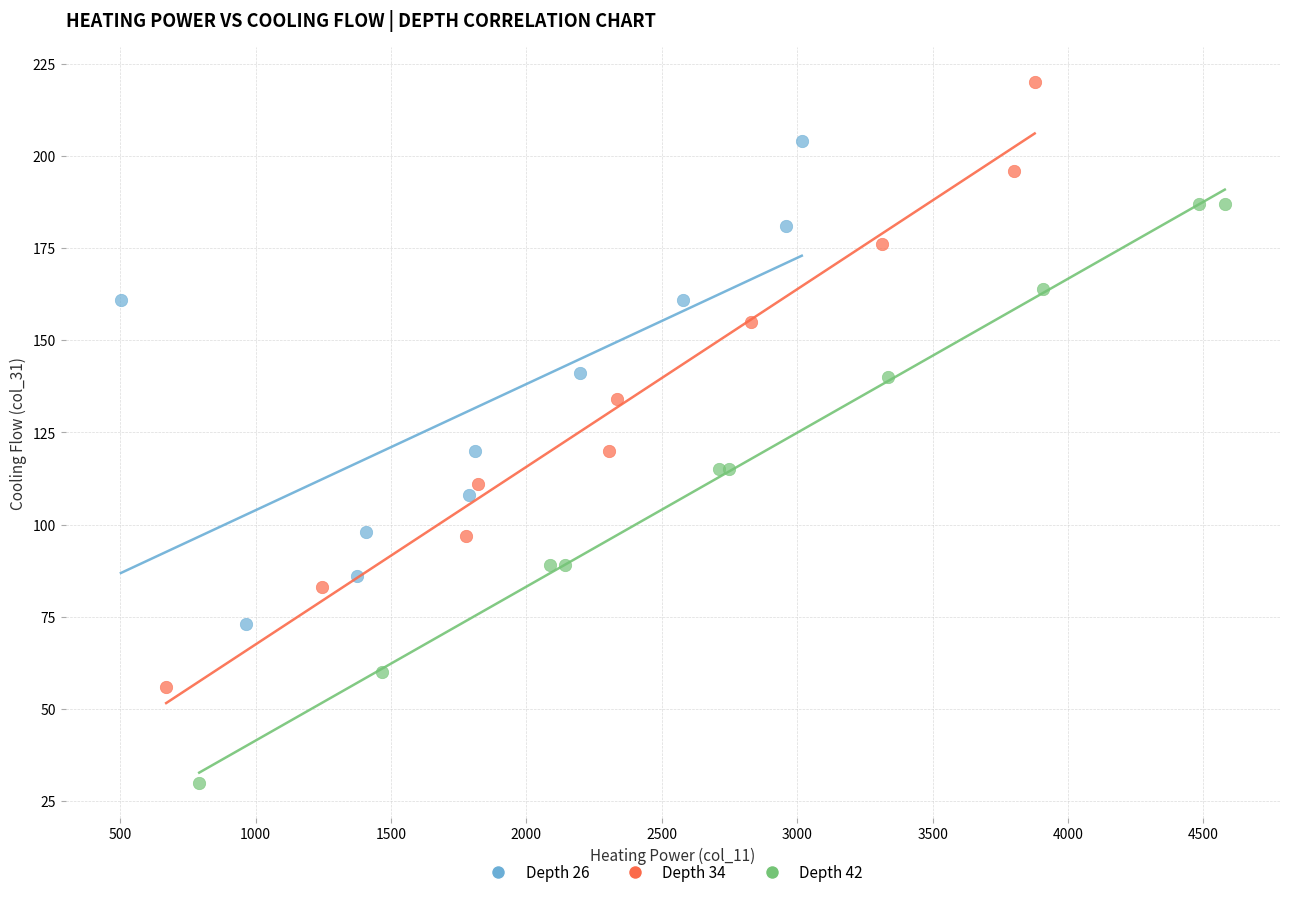

Which series reaches the minimum Y coordinate?

Depth 42